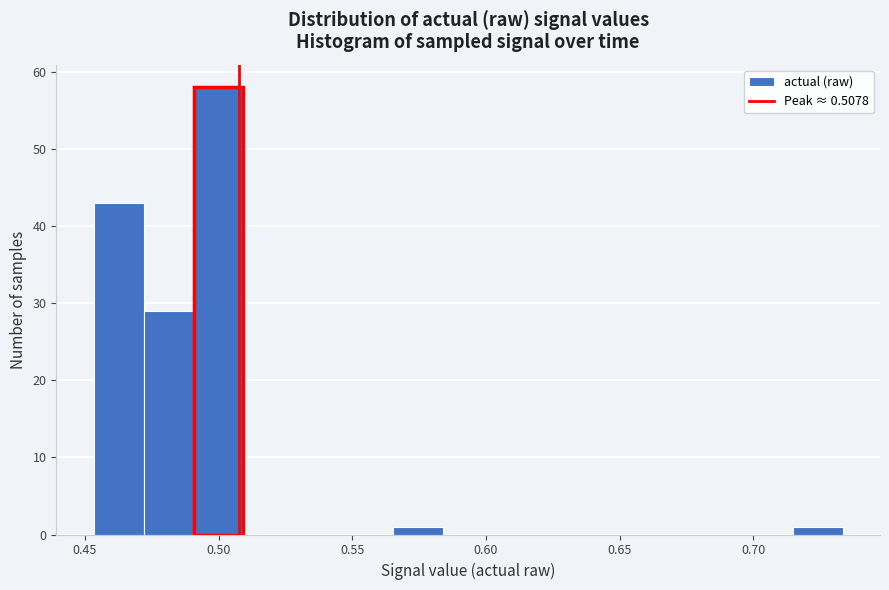

Read against the x-axis, roughly where is the centre of the tallest bar?

0.500